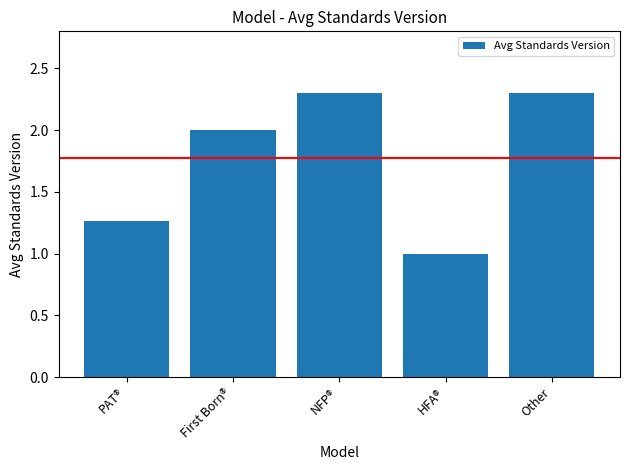

What is the difference between the maximum and second lowest values?

1.0